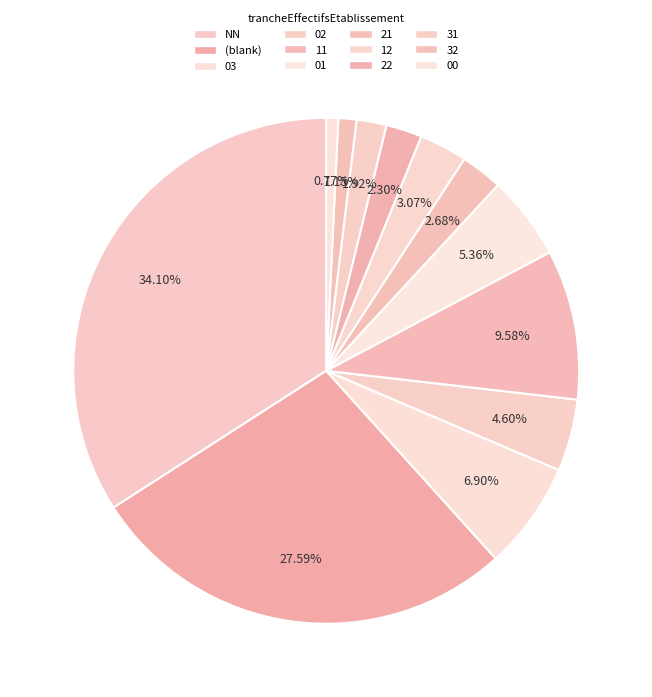

Does 03 represent more than half of the total?

No